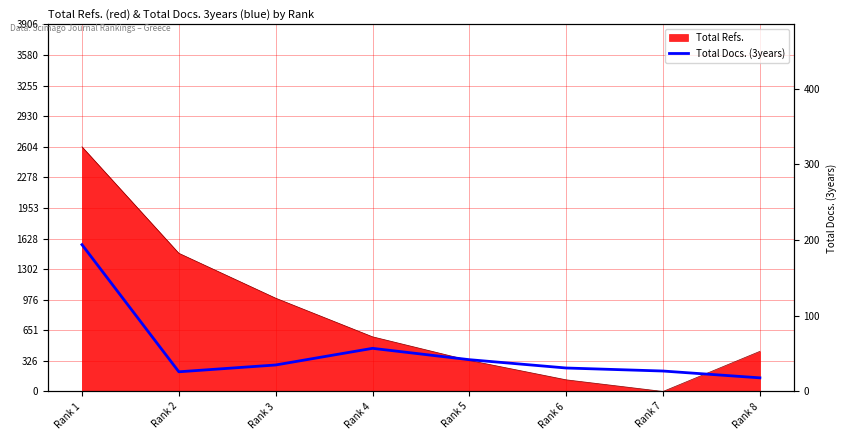

Approximately how many times larger is the value at Rank 3 compared to Rank 7?

1.3